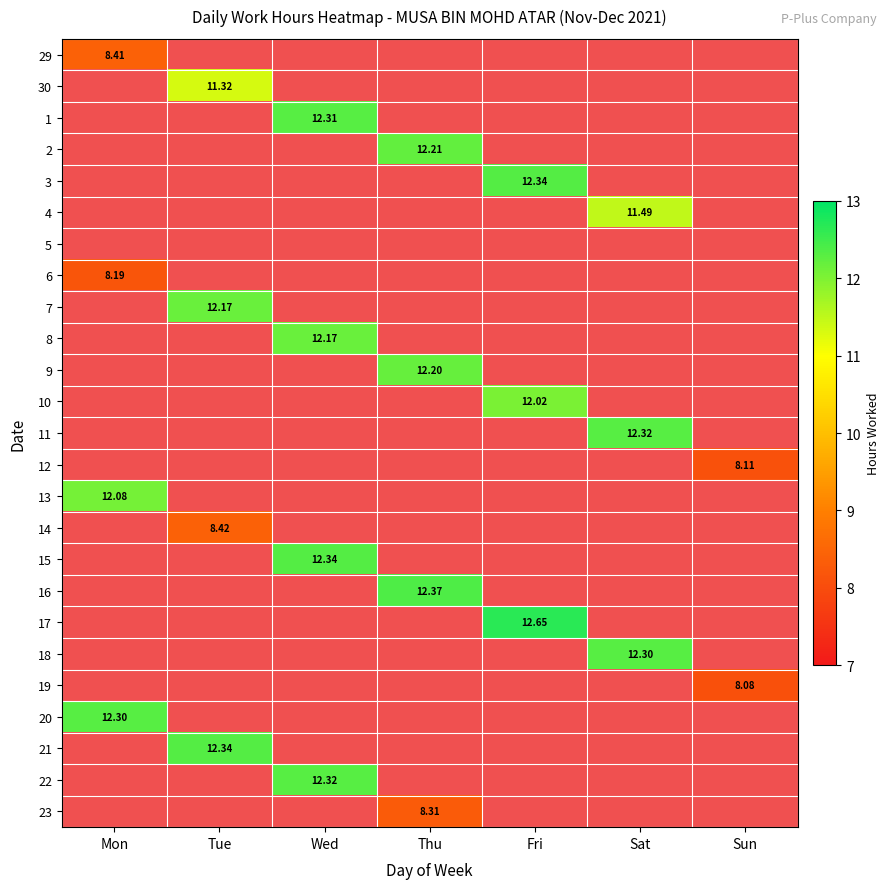

Which has a higher value, Sat or Fri?

Fri